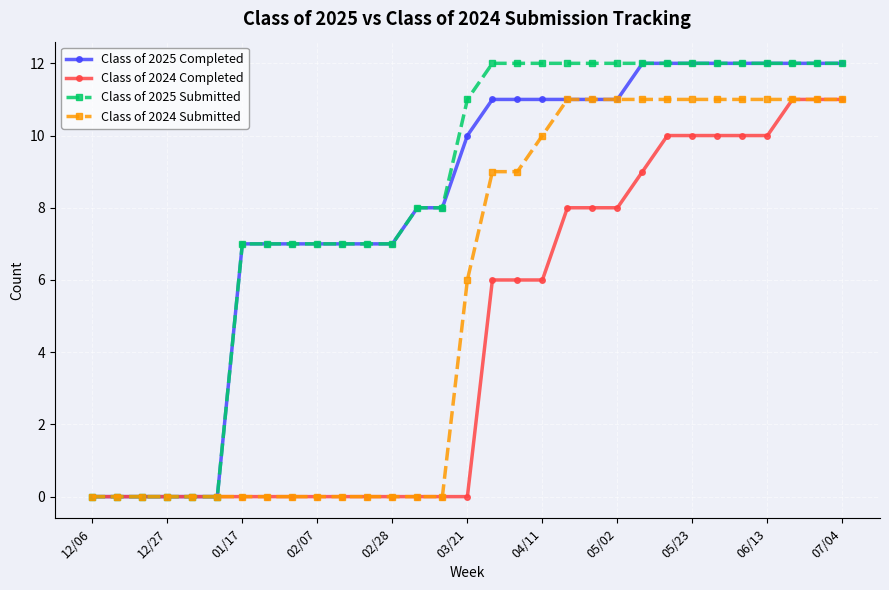

What is the highest value of the Class of 2024 Submitted series?

11